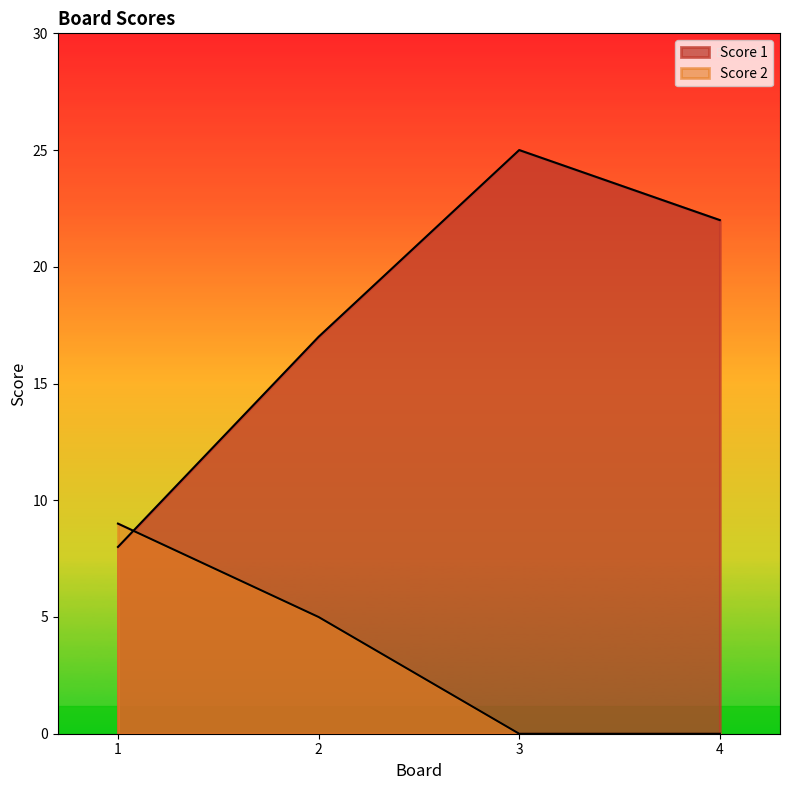

What is the total value across all series at 1?

17